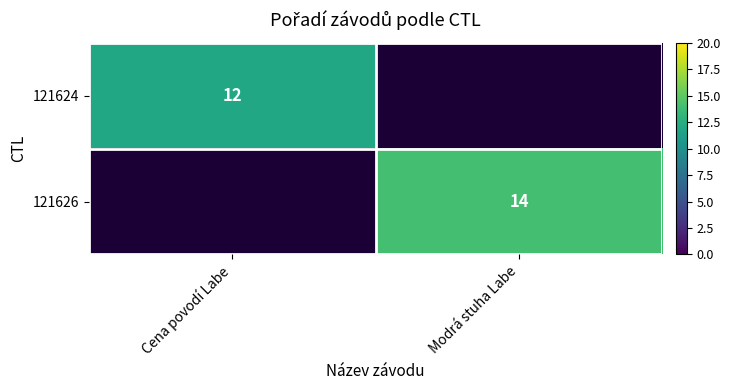

The value of 121626 at Modrá stuha Labe is 4. True or false?

False